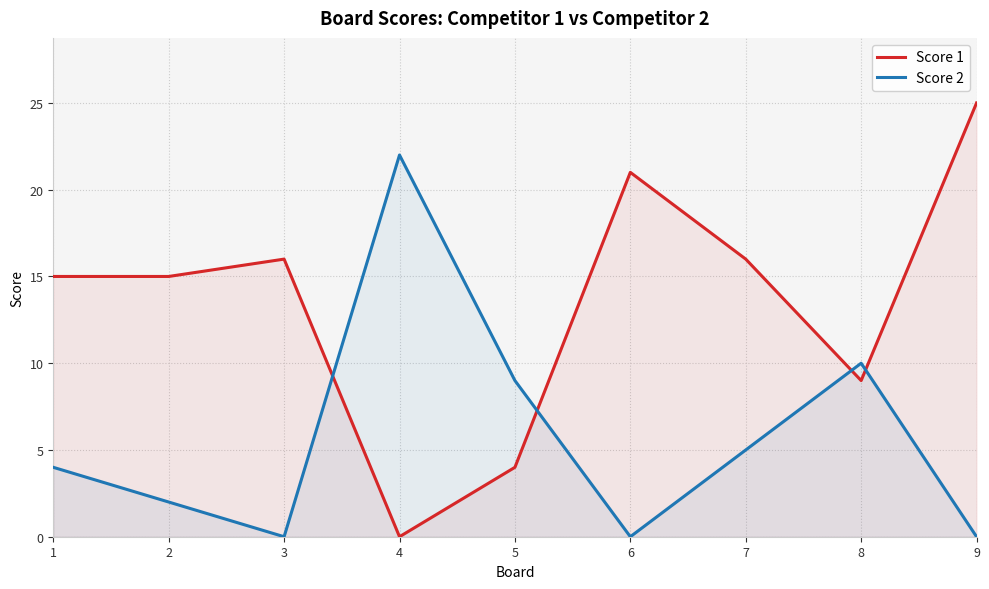

How many times do Score 2 and Score 1 cross each other?

4